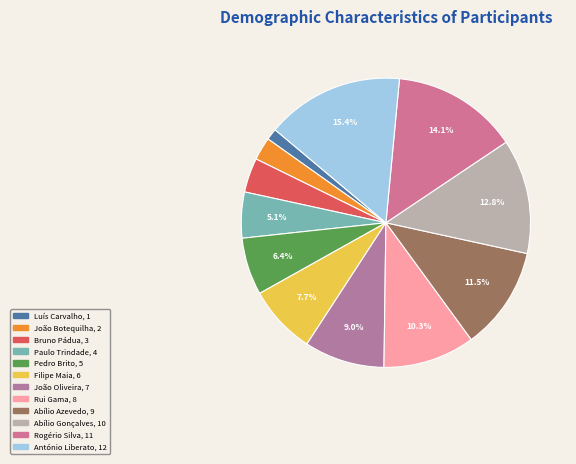

Which category has the smallest portion of the pie?

Luís Carvalho